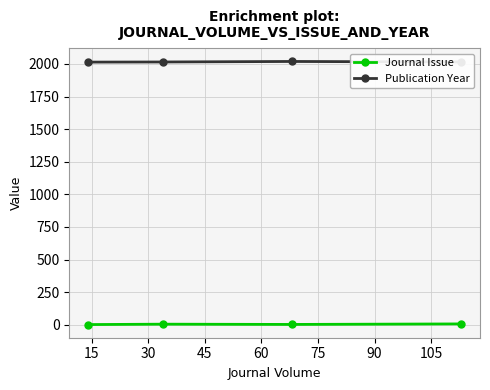

Rank the series by their maximum value, from lowest to highest.

Journal Issue, Publication Year